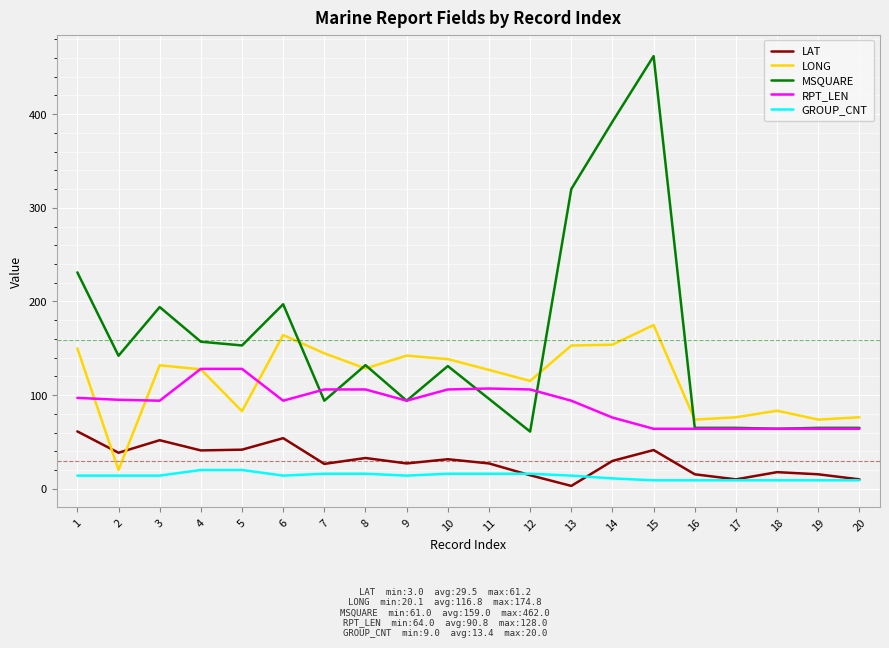

The MSQUARE series shows 320.0 at 13. True or false?

True